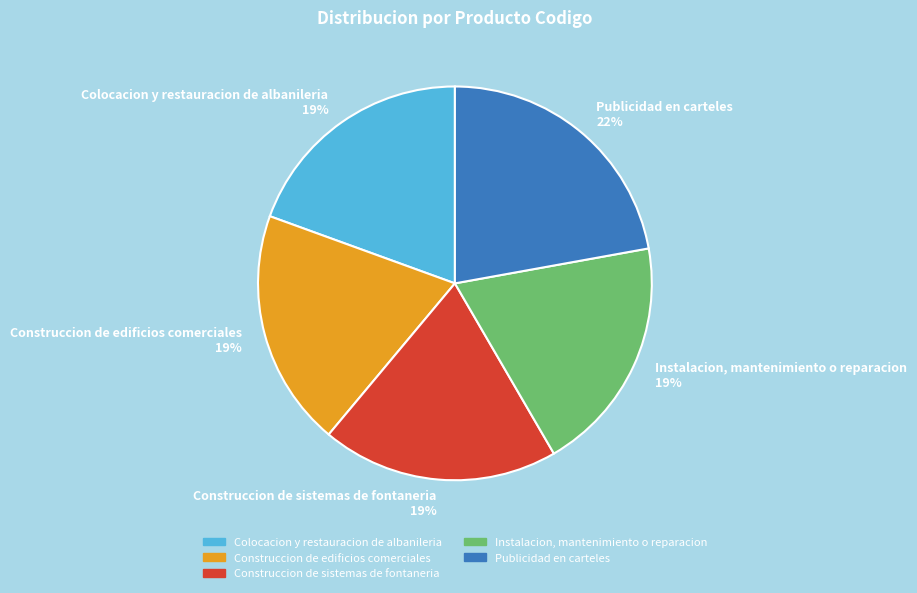

Is there a majority slice in this chart?

No